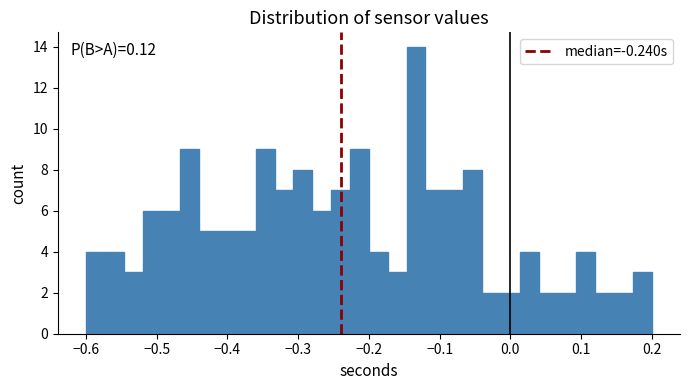

Around what value on the x-axis is the tallest bar? Give the approximate position of its centre, as read against the axis.

-0.13